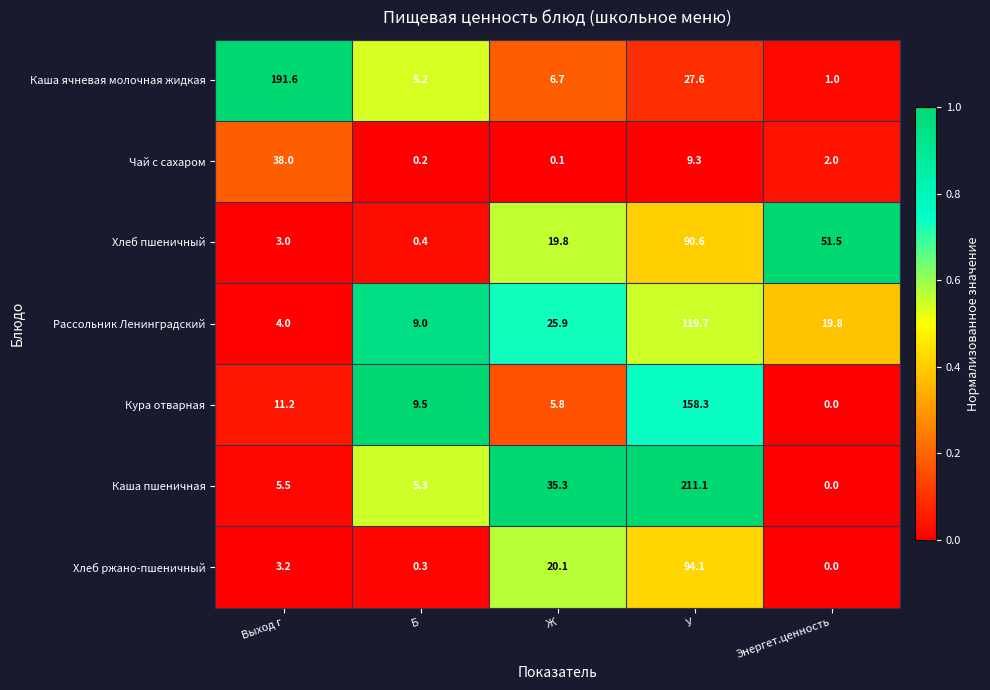

Which series has the widest spread of values?

Каша пшеничная